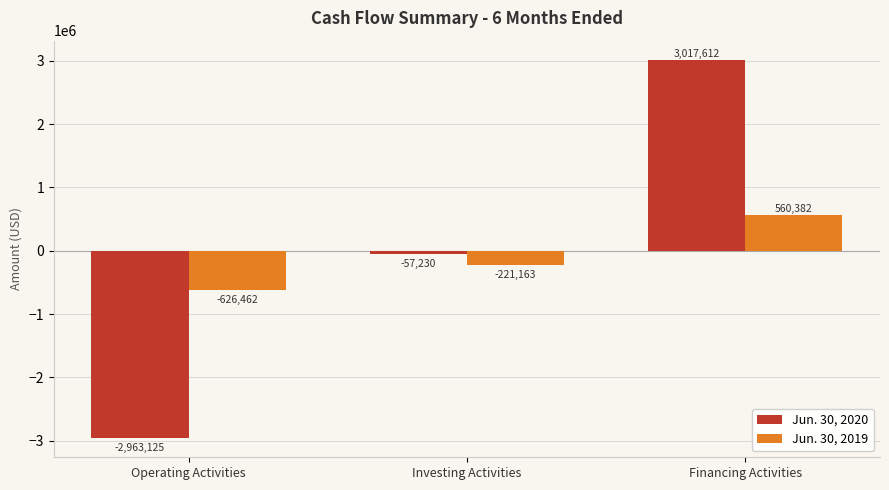

At Operating Activities, list the series in order from smallest to largest.

Jun. 30, 2020, Jun. 30, 2019